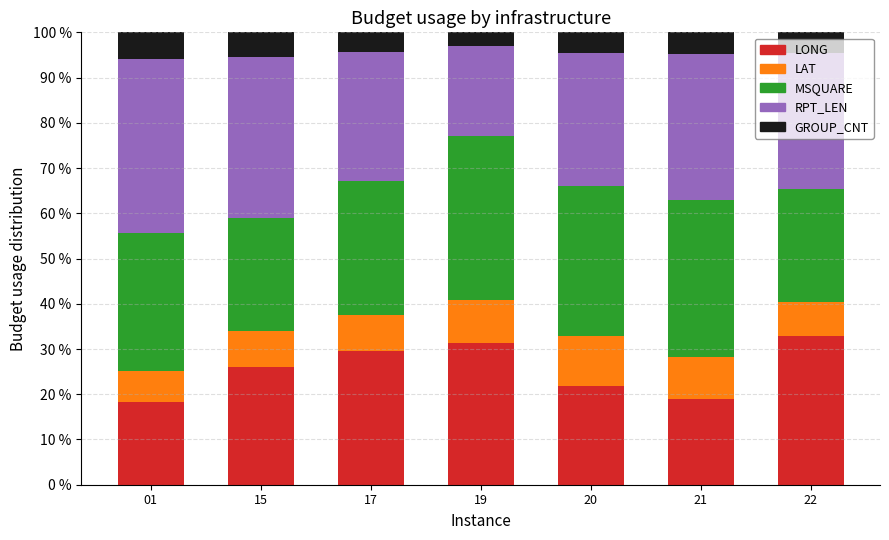

The value of LONG at 21 is 12.4. True or false?

False